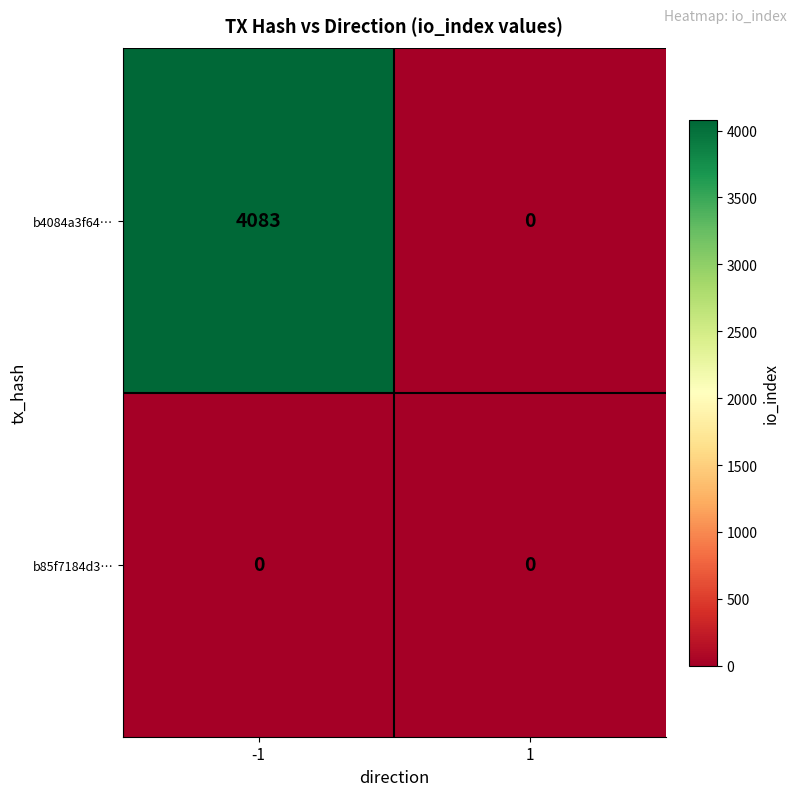

At which category does the chart reach its peak across all series?

-1